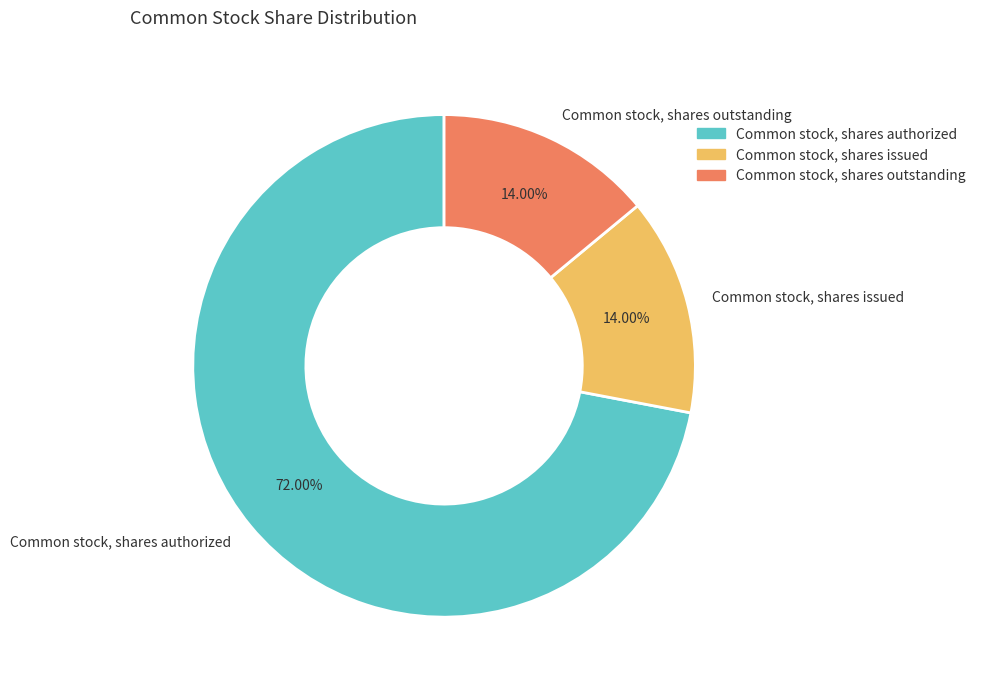

To the nearest percent, what is the combined percentage of Common stock, shares authorized and Common stock, shares issued?

86%